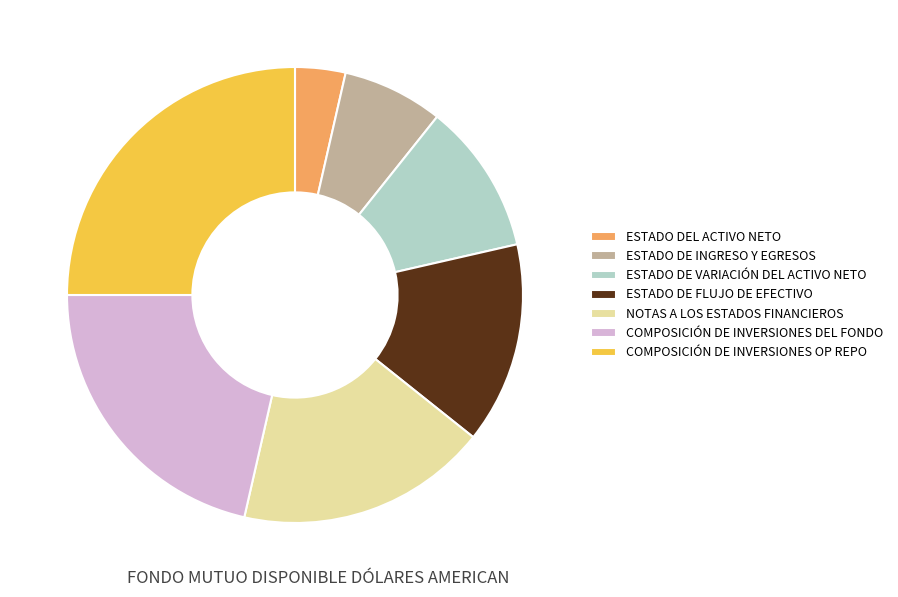

Rank the categories by value from highest to lowest.

COMPOSICIÓN DE INVERSIONES OP REPO, COMPOSICIÓN DE INVERSIONES DEL FONDO, NOTAS A LOS ESTADOS FINANCIEROS, ESTADO DE FLUJO DE EFECTIVO, ESTADO DE VARIACIÓN DEL ACTIVO NETO, ESTADO DE INGRESO Y EGRESOS, ESTADO DEL ACTIVO NETO